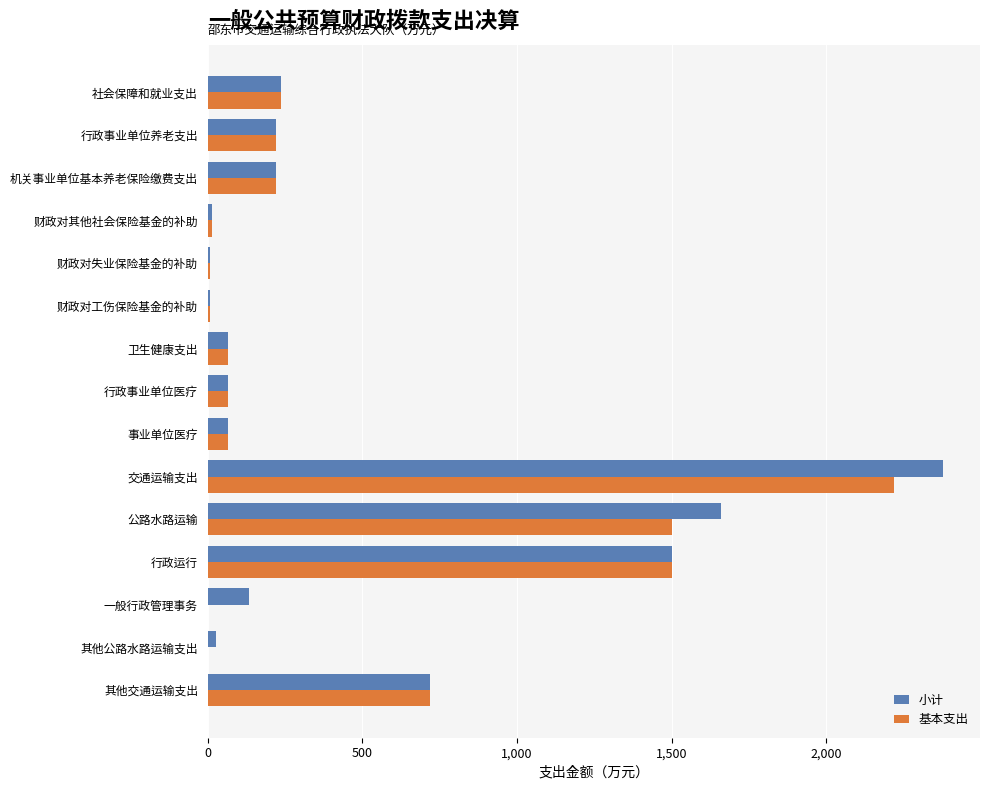

What is the sum of all 小计 values?

7315.8